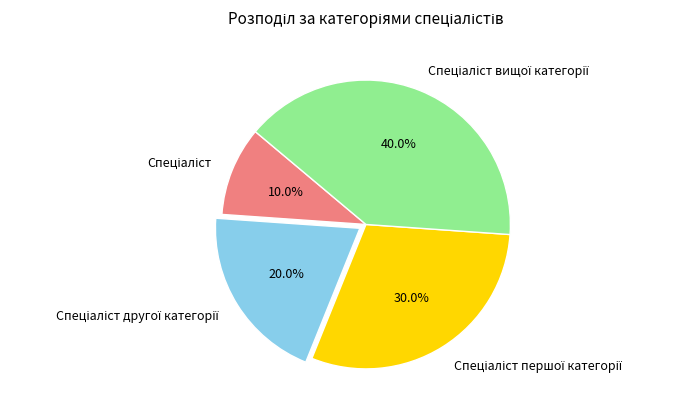

Does any single category account for the majority?

No